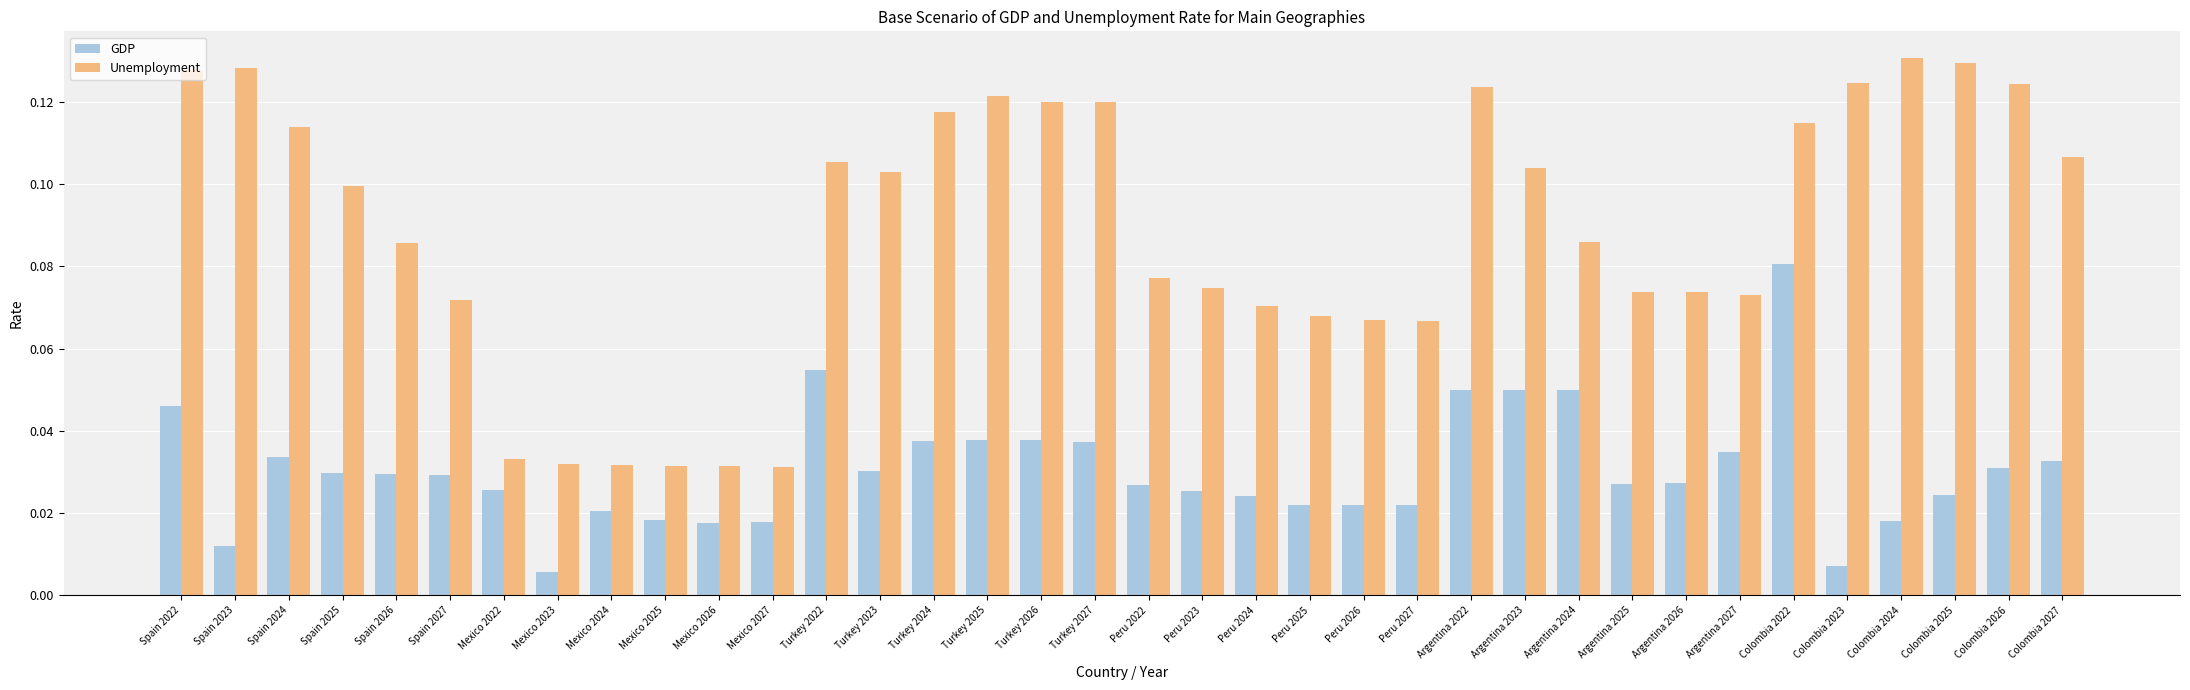

Which series has the largest range (max minus min)?

Unemployment